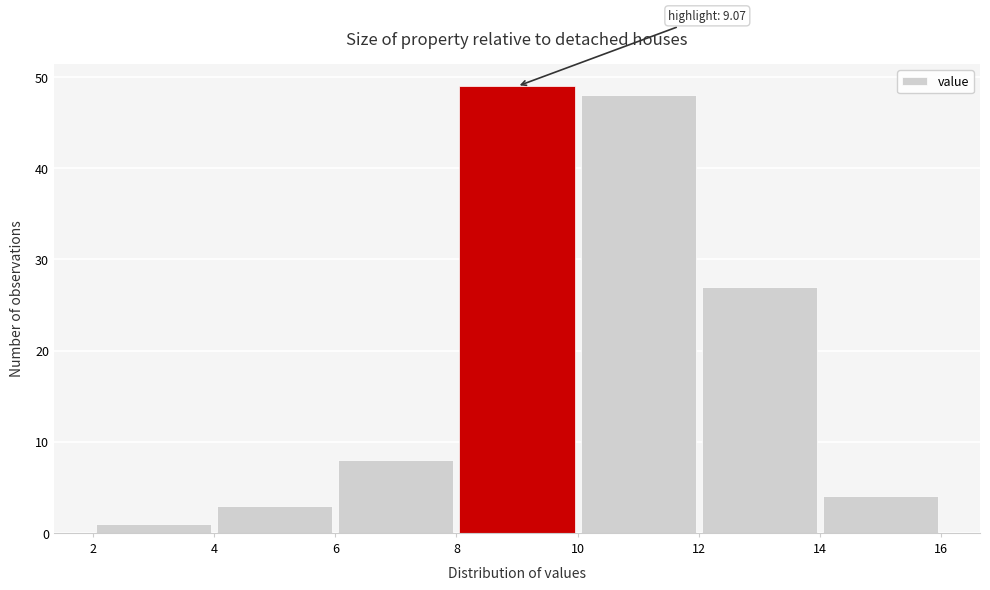

Over which range of the x-axis is the bar tallest?

8 to 10